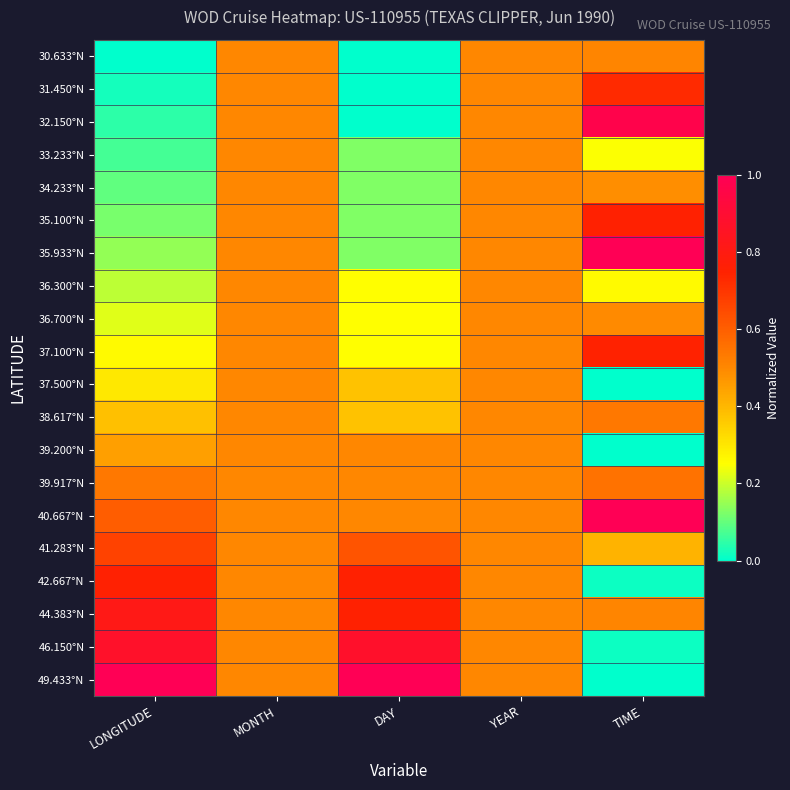

Between LONGITUDE and TIME, which series saw the biggest shift?

49.433°N